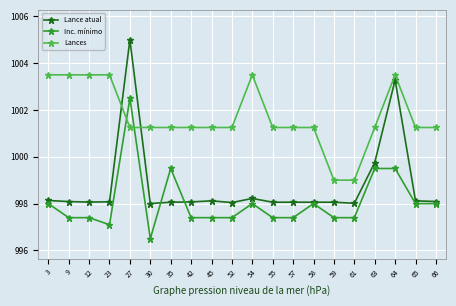

At how many categories does at least one series exceed 1003?

7